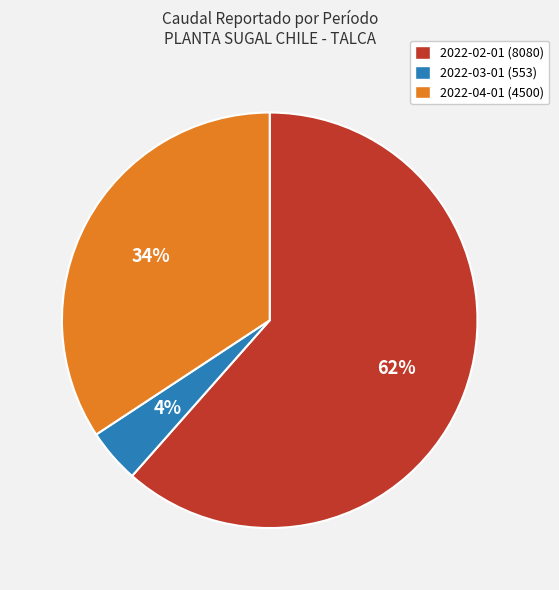

Count the number of slices in the pie.

3